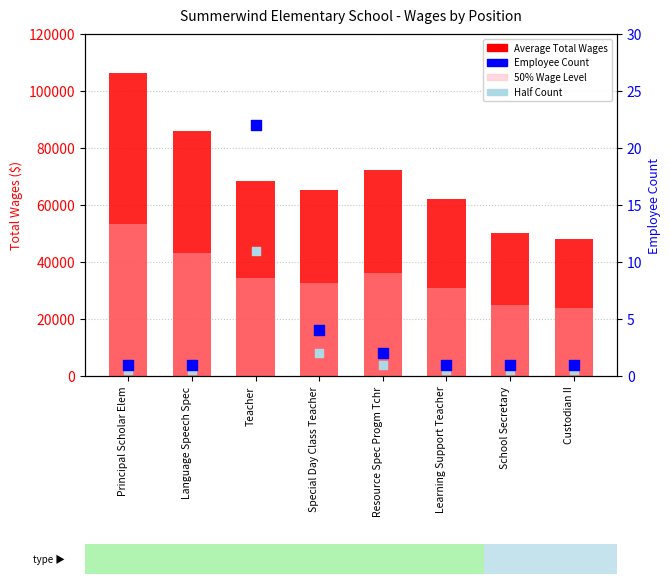

At which category is the sum across all series the highest?

Principal Scholar Elem